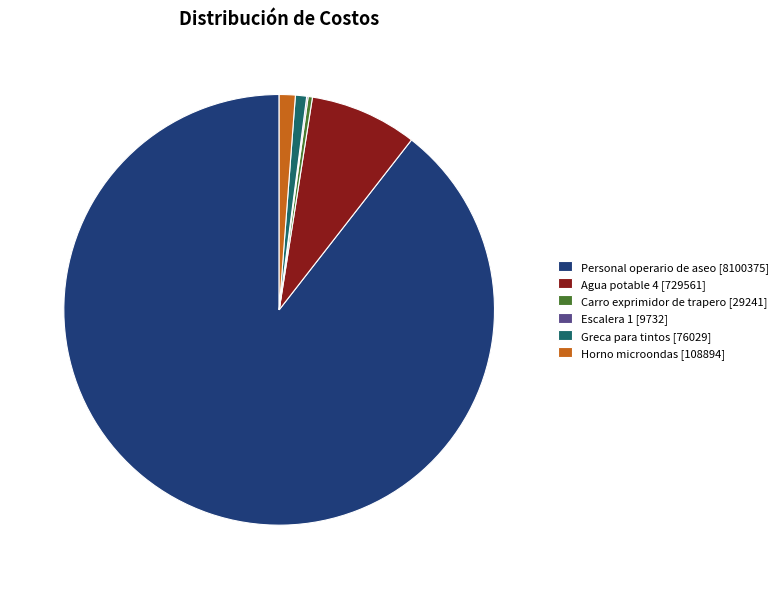

Is the sum of Greca para tintos [76029] and Horno microondas [108894] greater than half?

No